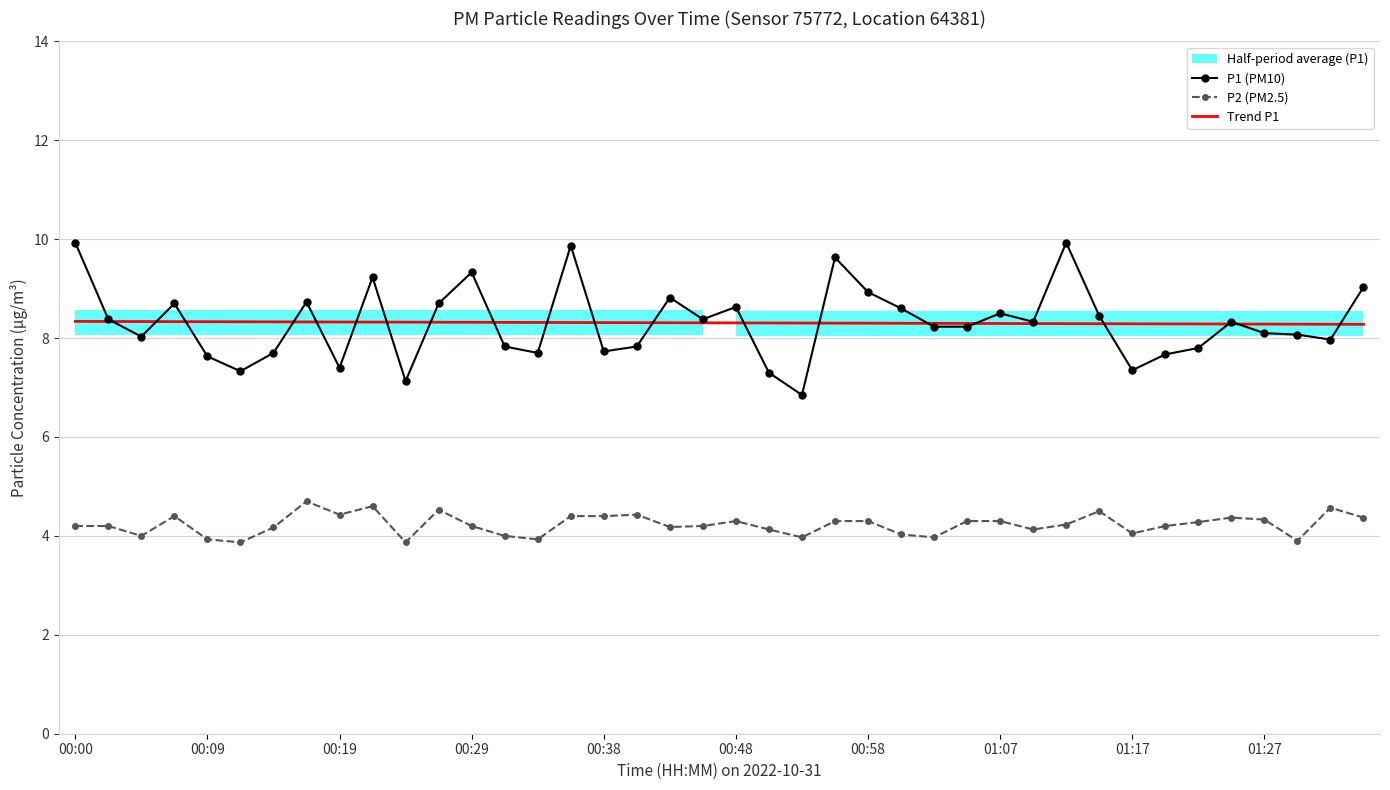

What is the minimum value for Trend P1?

8.3